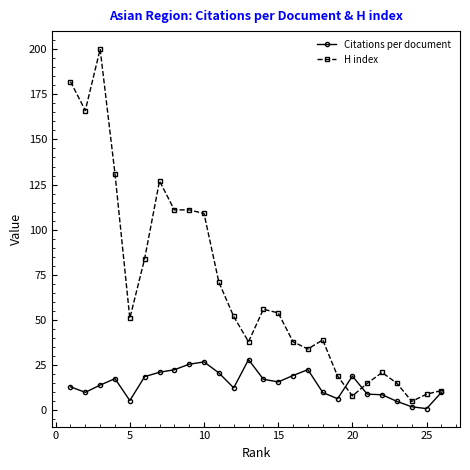

How many data points does each series have?

26